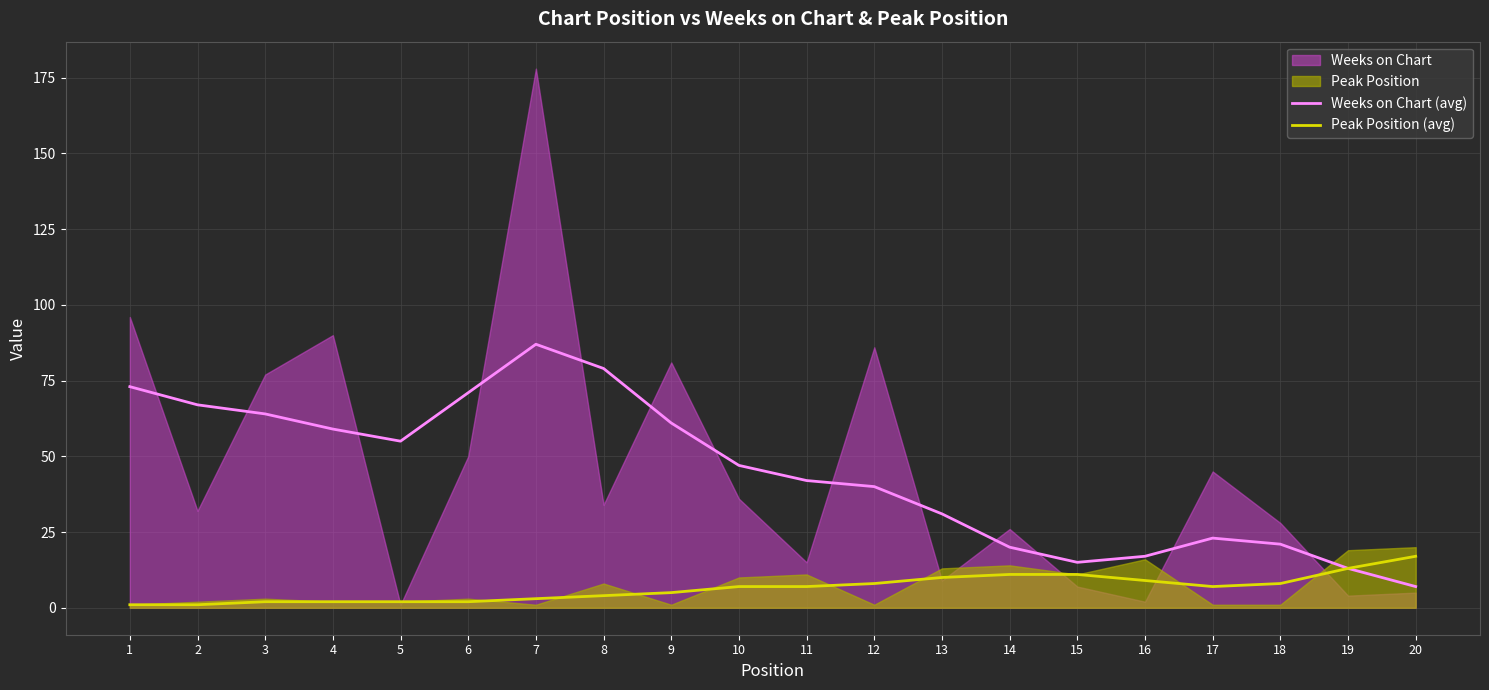

Where is Peak Position (avg) nearest to the value 9?

16